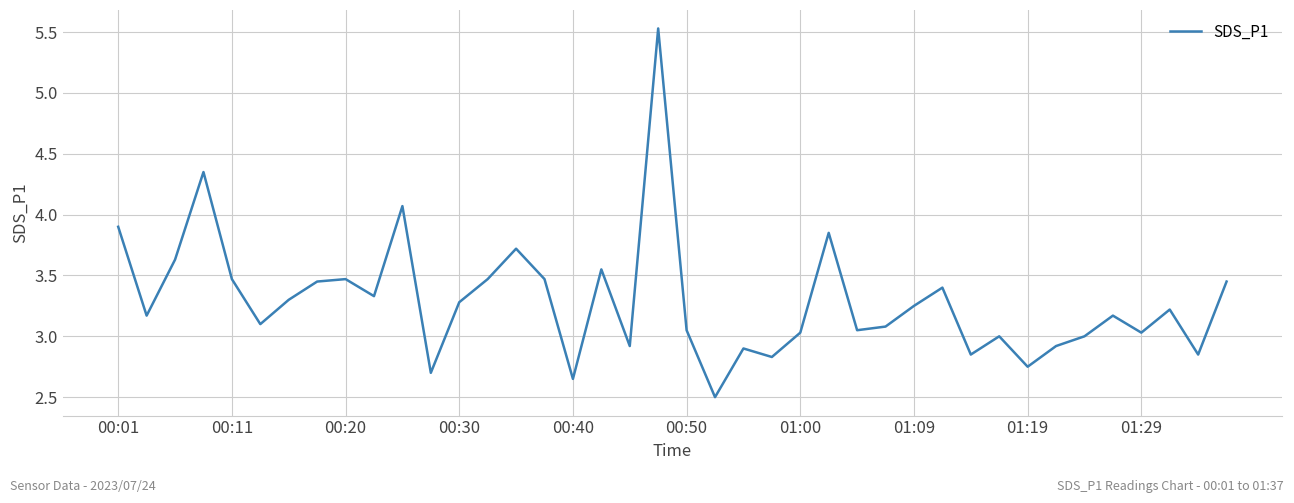

True or false: the data has more than 1 interior local peaks.

True